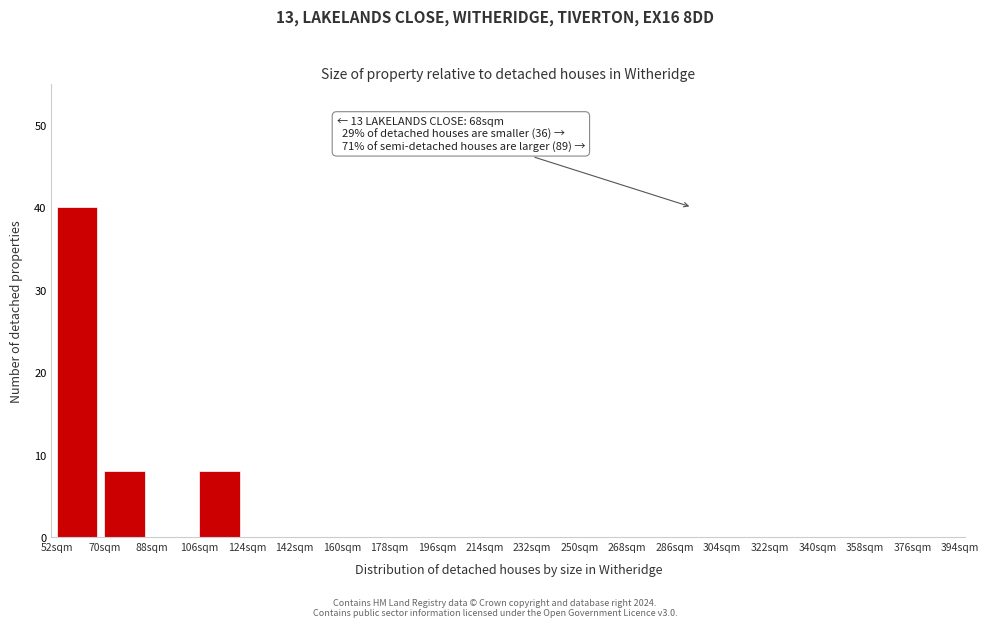

Which range on the x-axis has the tallest bar?

52 to 70